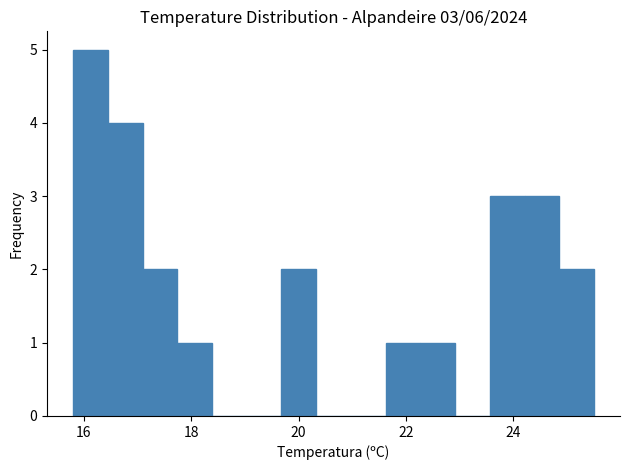

Read against the x-axis, roughly where is the centre of the tallest bar?

16.2